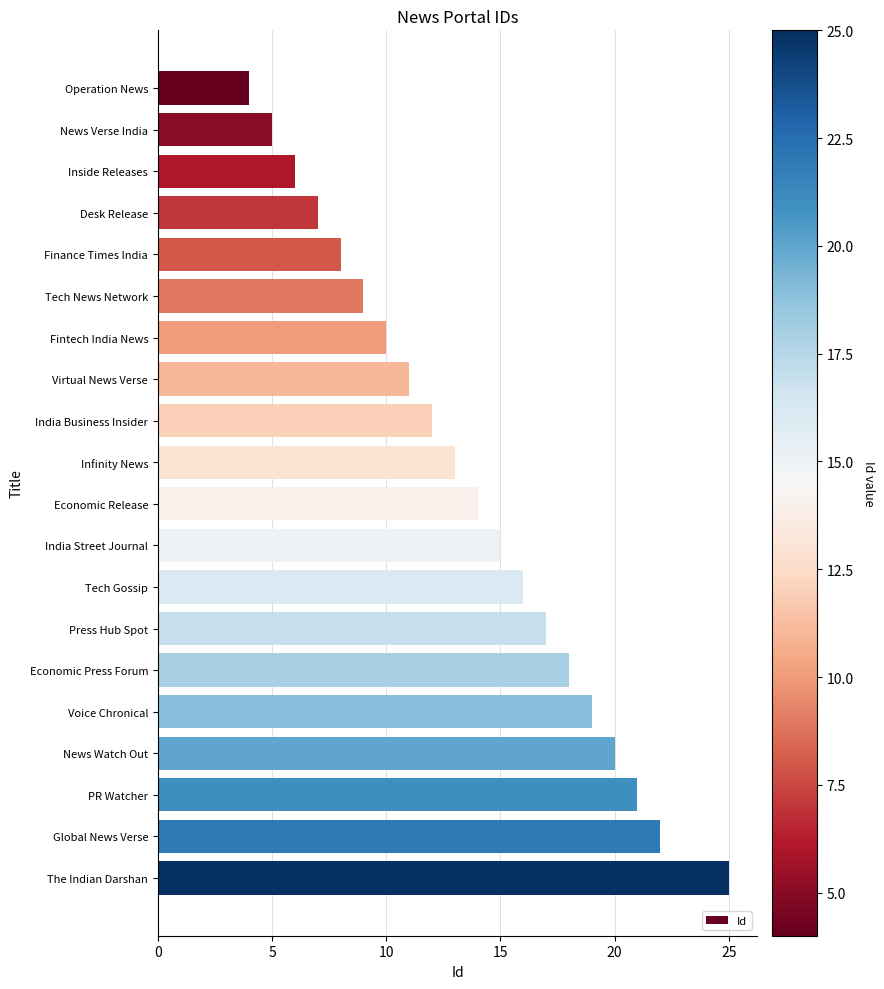

True or false: the data shows 4 at Operation News.

True